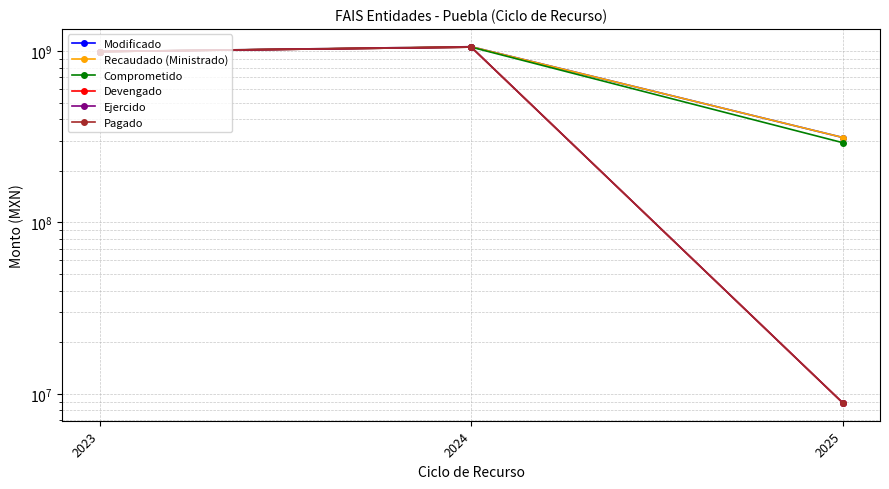

Does the chart have visible grid lines?

Yes